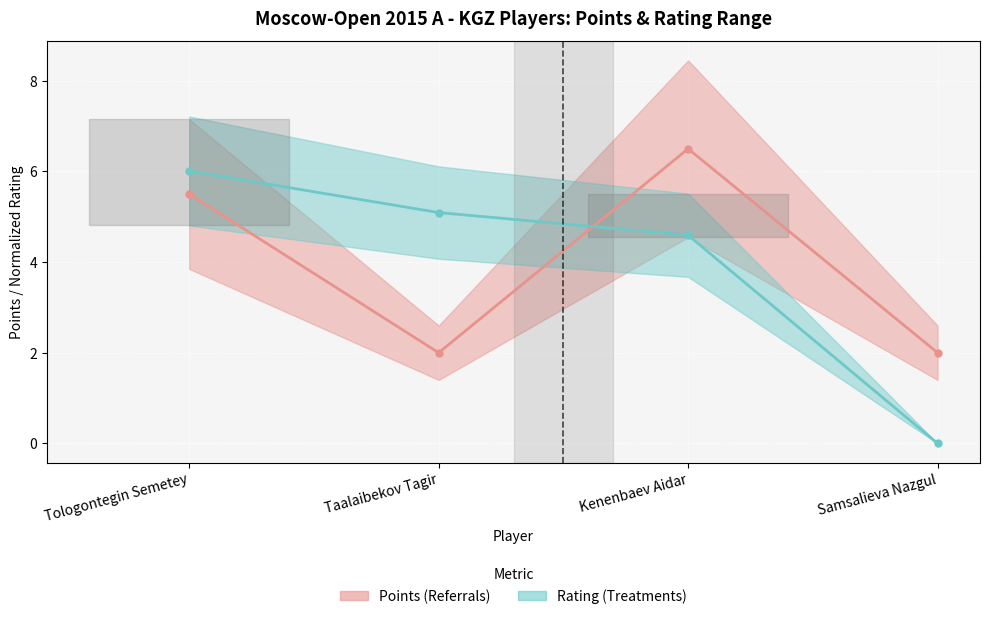

What is the difference between the maximum and minimum values in the Points (Referrals) series?

4.5